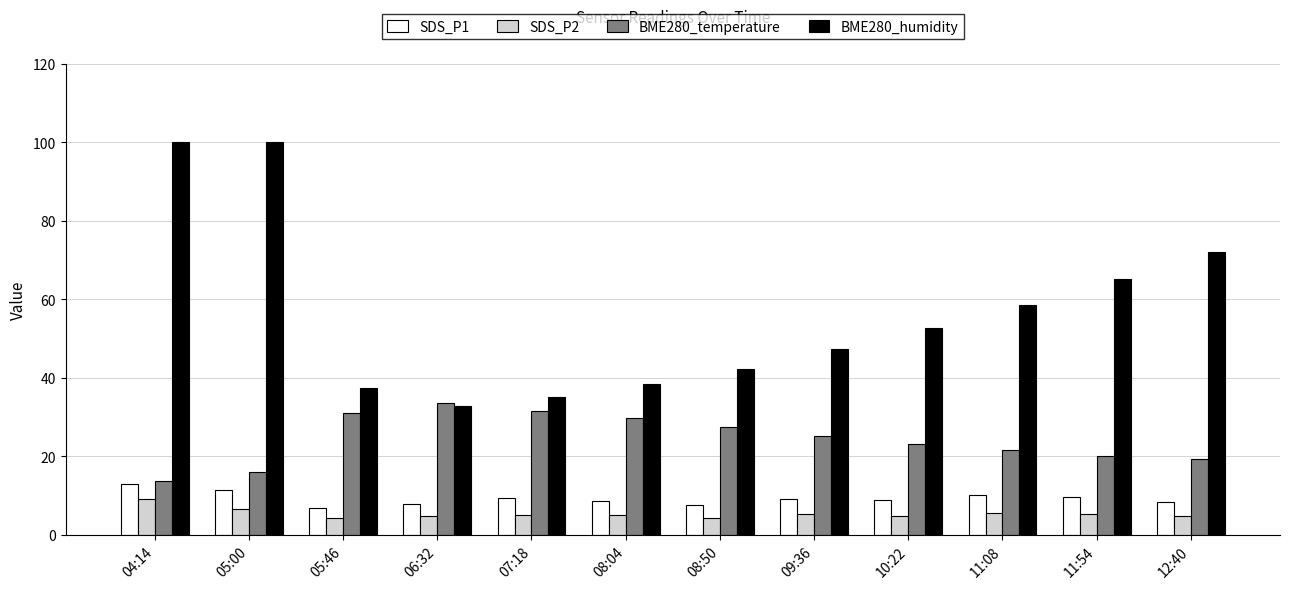

What is the sum of the SDS_P2 values at 11:08 and 09:36?

10.9